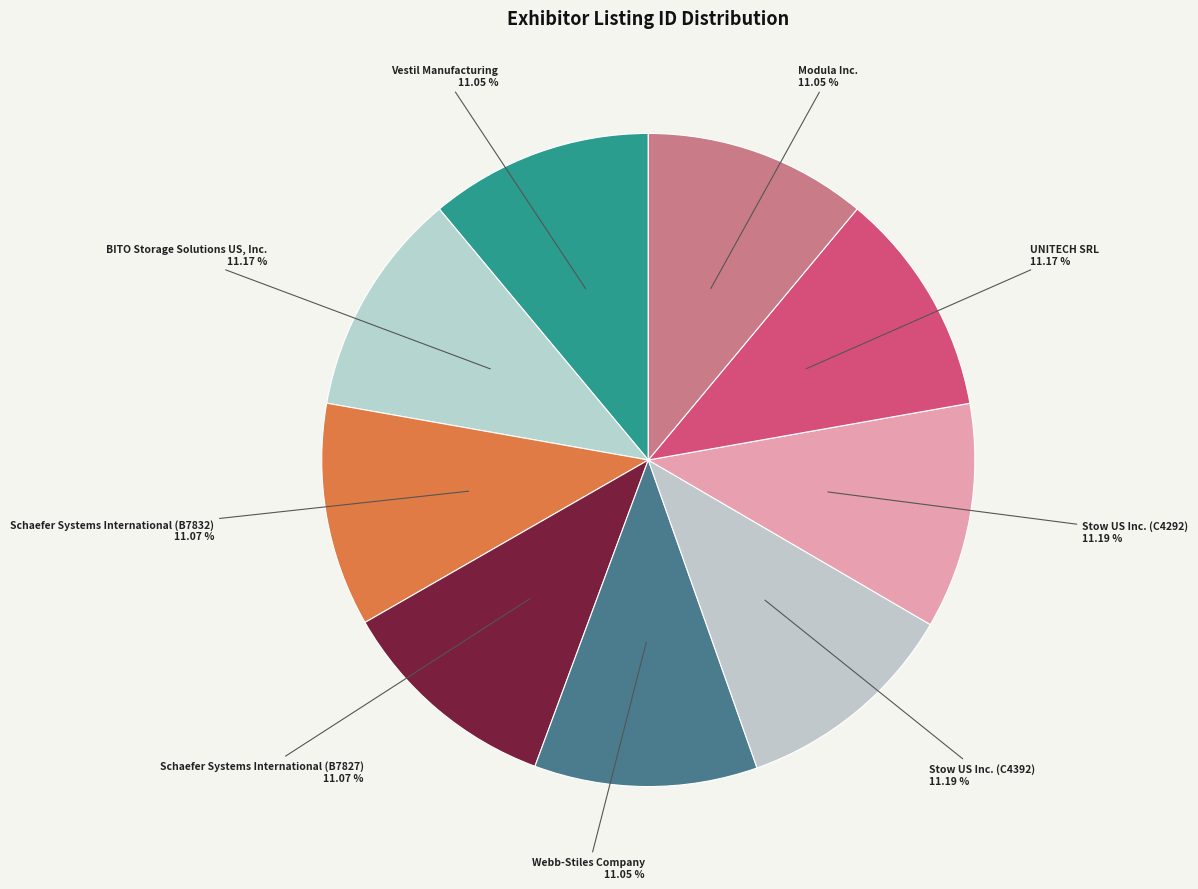

Does Stow US Inc. (C4392) represent more than half of the total?

No